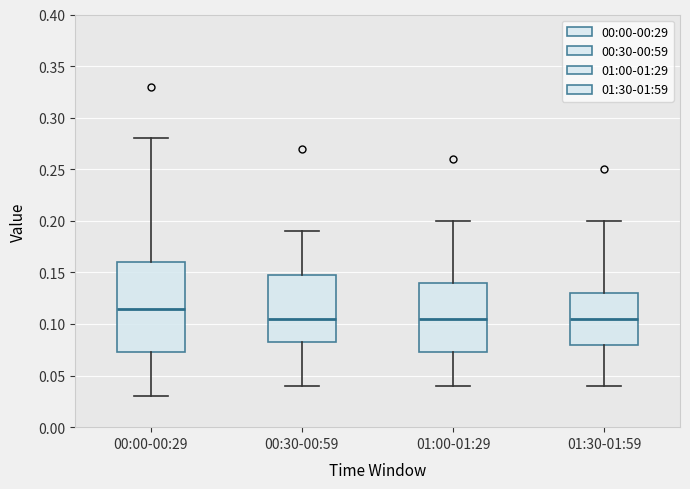

Where is the lower edge of the box for 00:00-00:29 on the y-axis? The values are not printed on the chart, so give them approximately, as read against the axis.

0.075